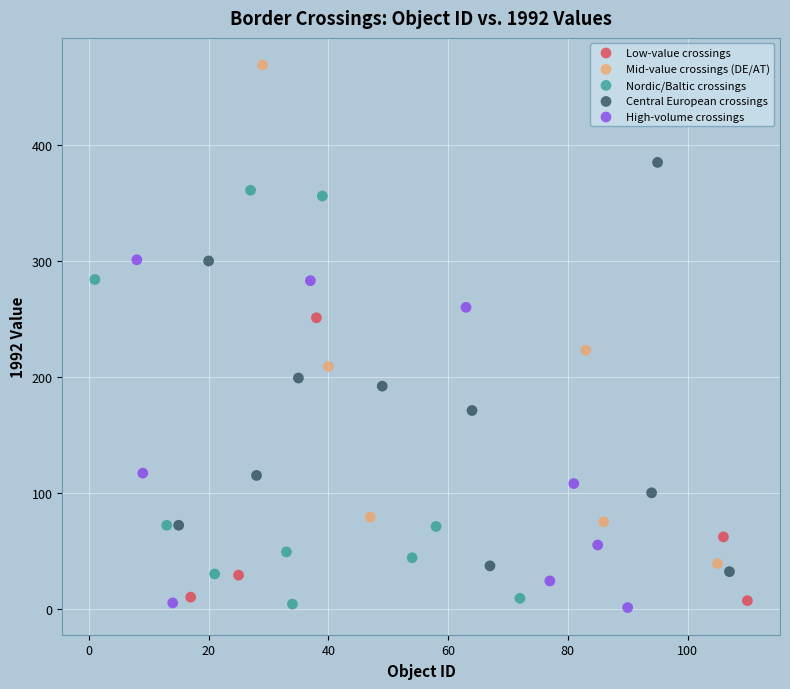

Which series has the largest Y range (max minus min)?

Mid-value crossings (DE/AT)